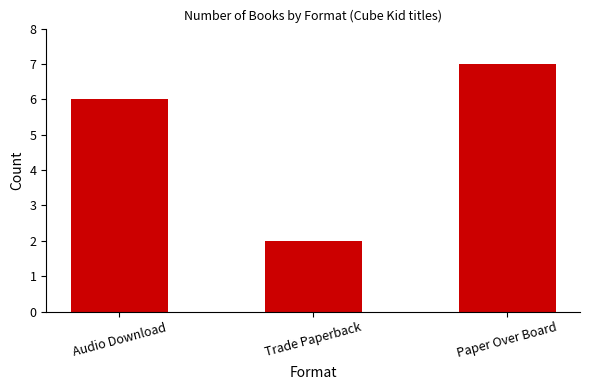

Is it true that the value at Trade Paperback is 2?

True